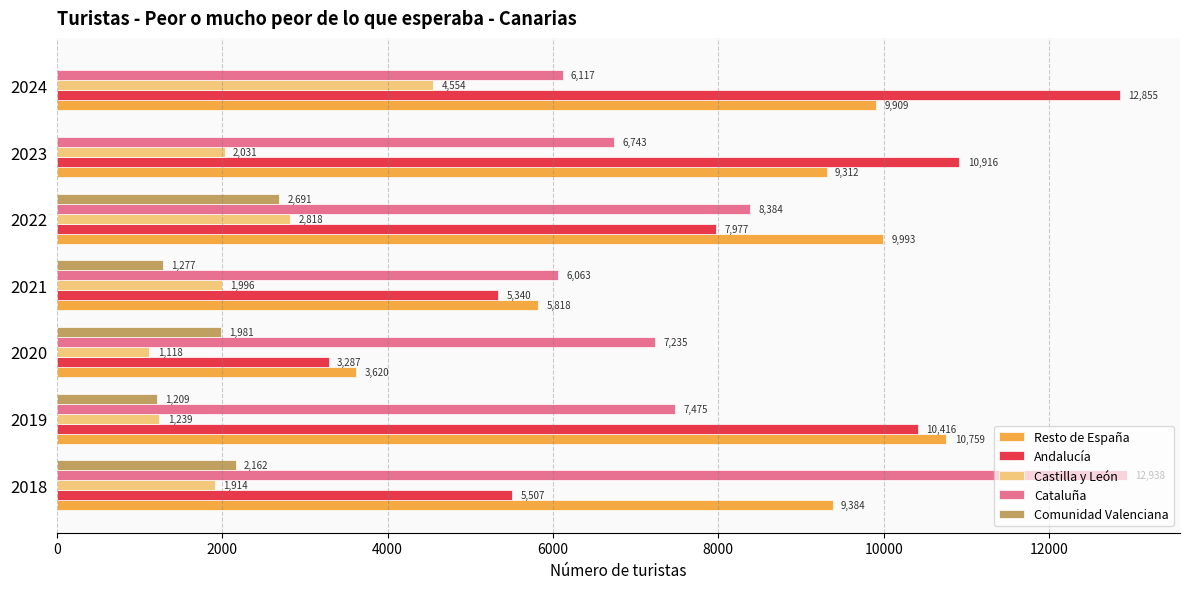

Read the Cataluña value at 2021.

6063